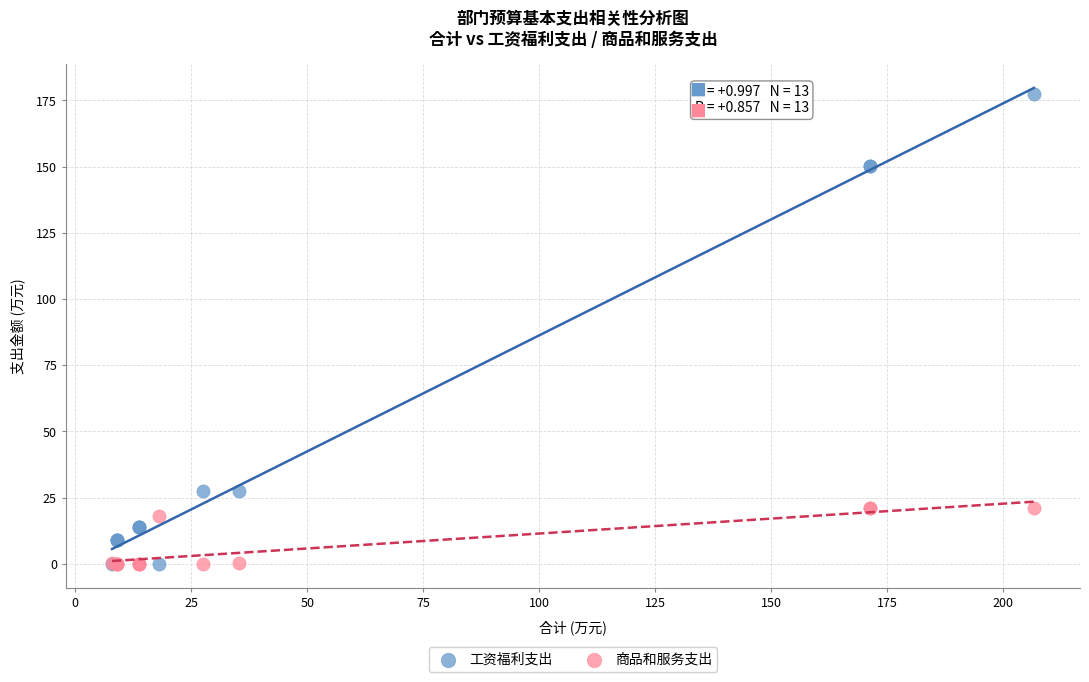

What are all the series names shown in the legend?

工资福利支出, 商品和服务支出